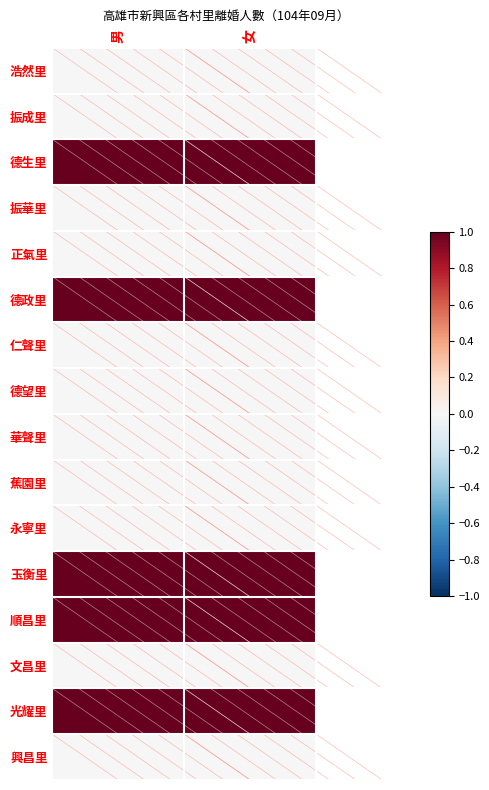

How many distinct data groups are displayed?

16